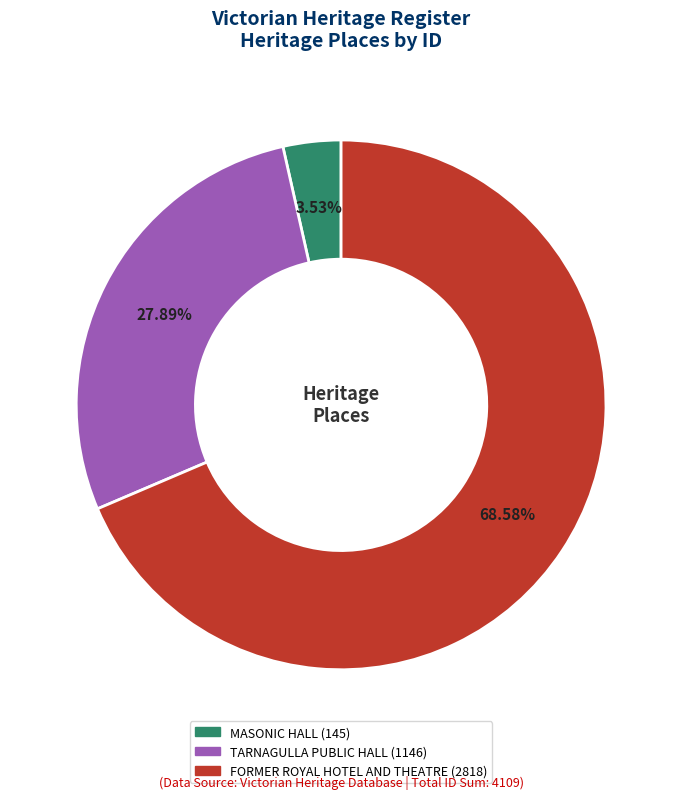

Is there any slice that represents more than half of the pie?

Yes